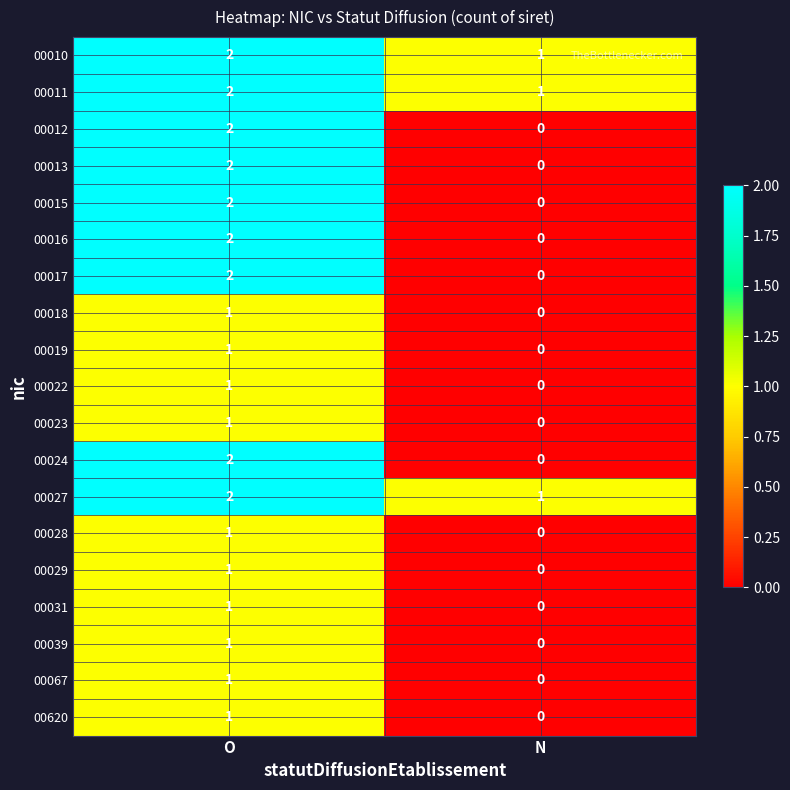

The 00039 series shows 1 at O. True or false?

True